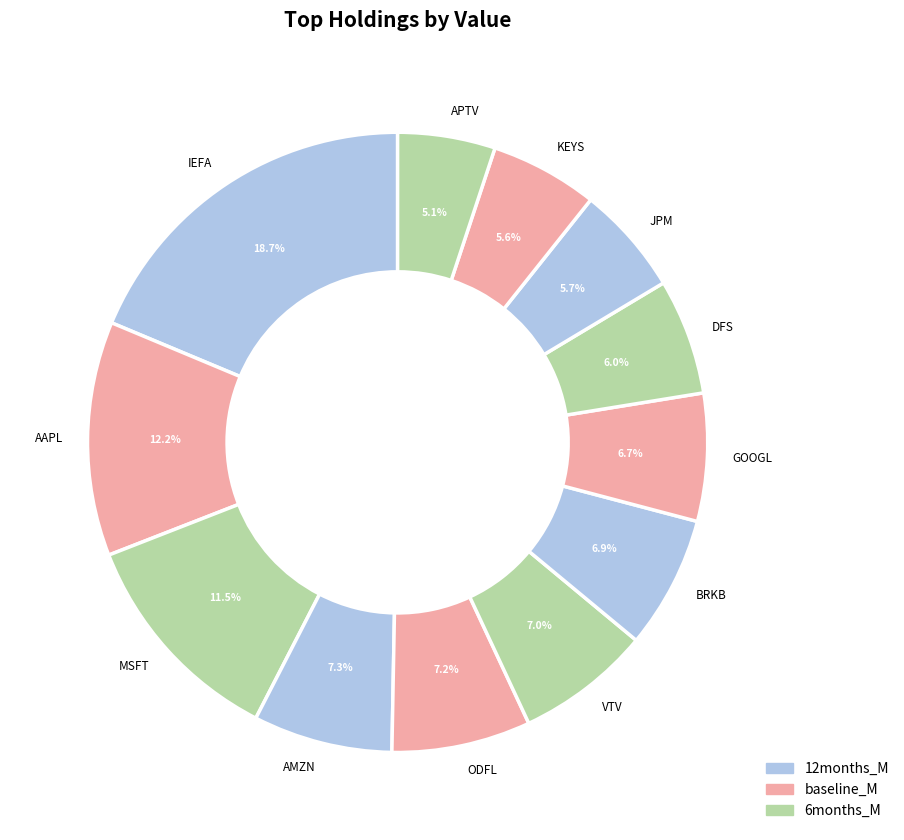

To the nearest percent, what is the difference between the IEFA and KEYS slice percentages?

13%